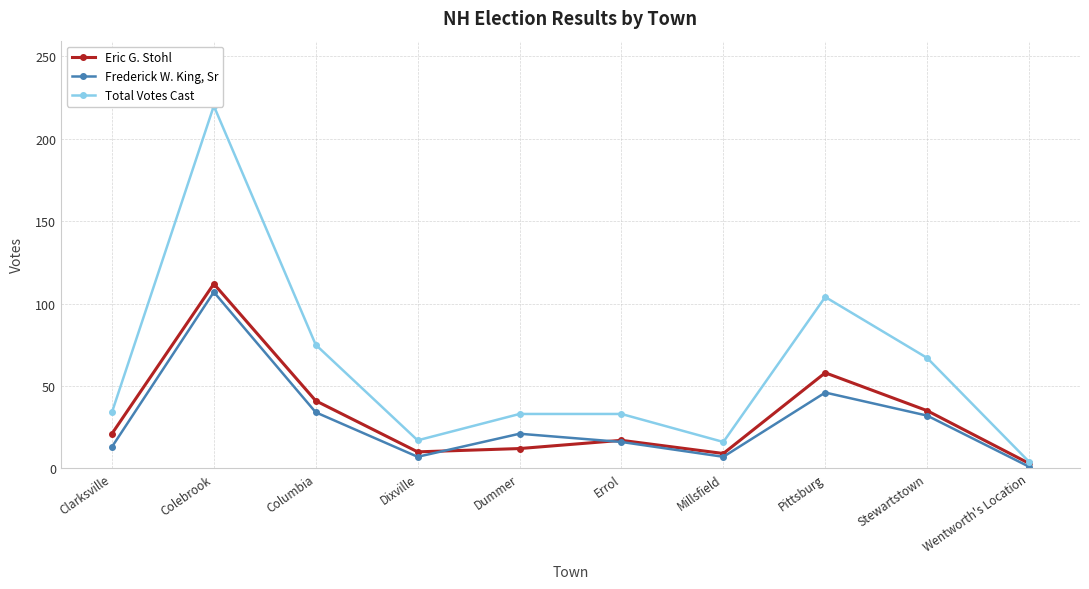

Rank the series by their maximum value, from lowest to highest.

Frederick W. King, Sr, Eric G. Stohl, Total Votes Cast